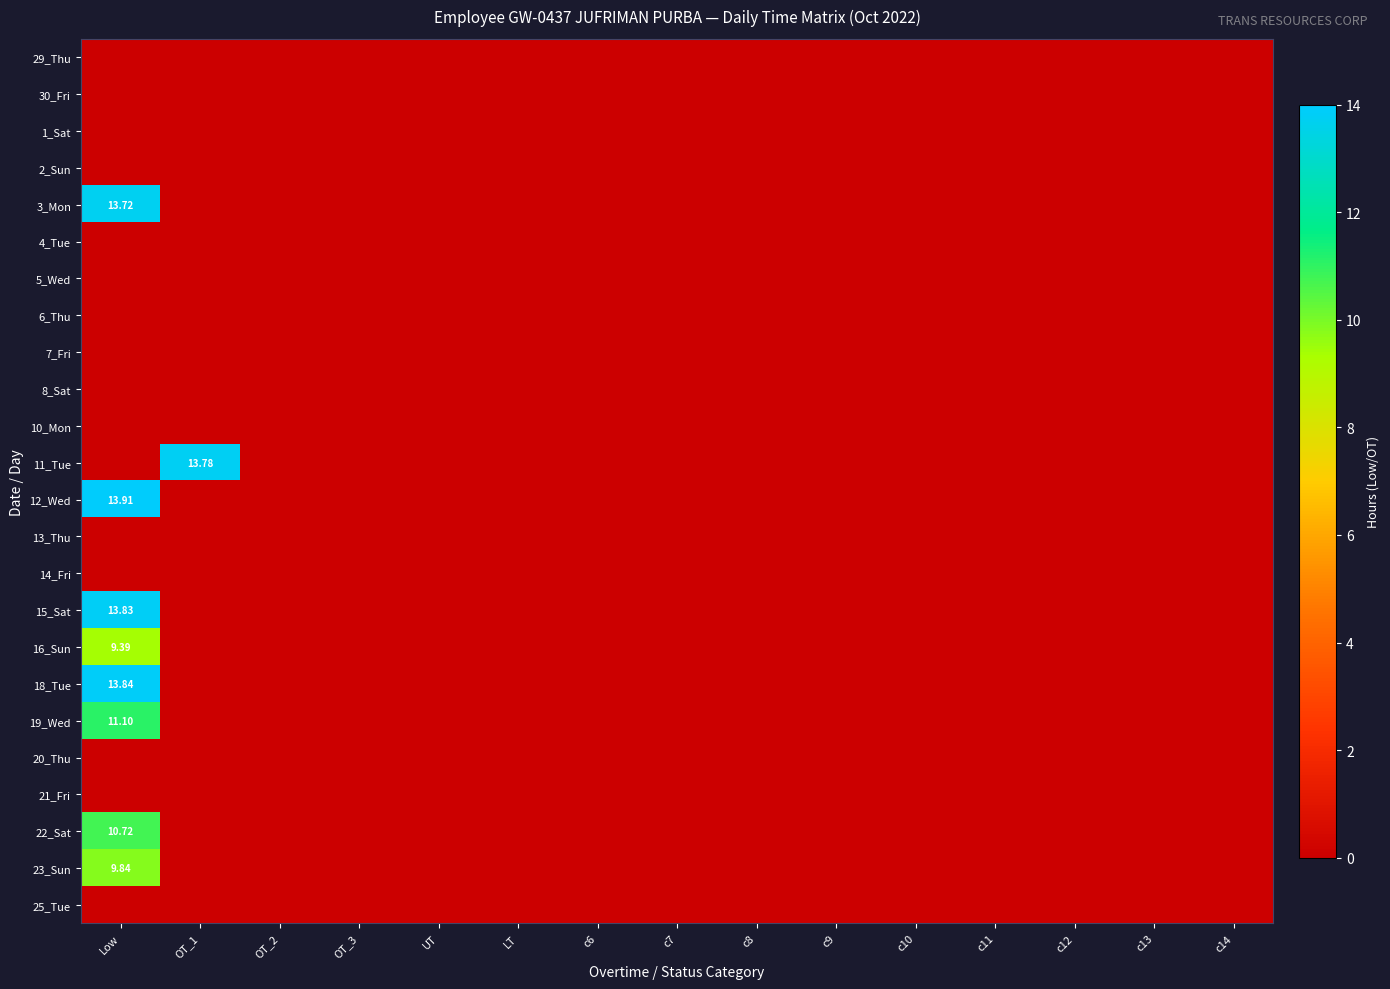

The 3_Mon series shows 6.8 at c8. True or false?

False